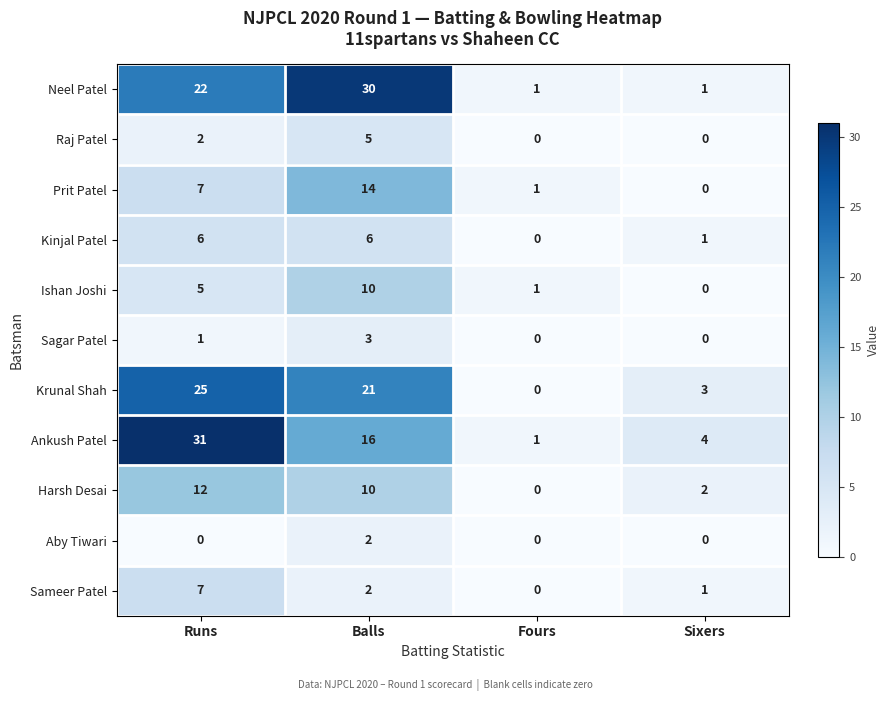

How many values in the Prit Patel series are below 7?

2